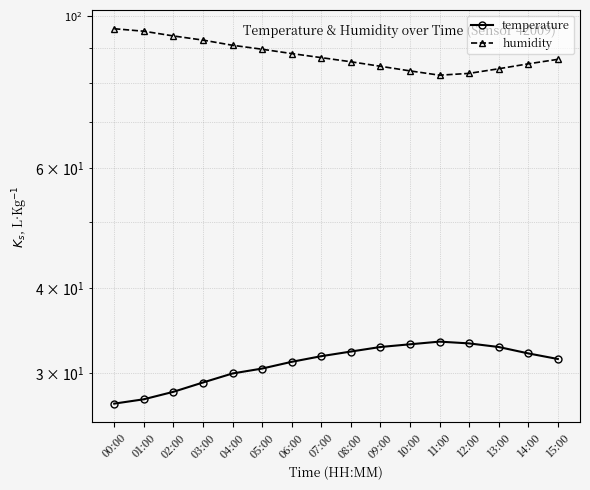

What is the difference between the humidity values at 11:00 and 13:00?

1.8